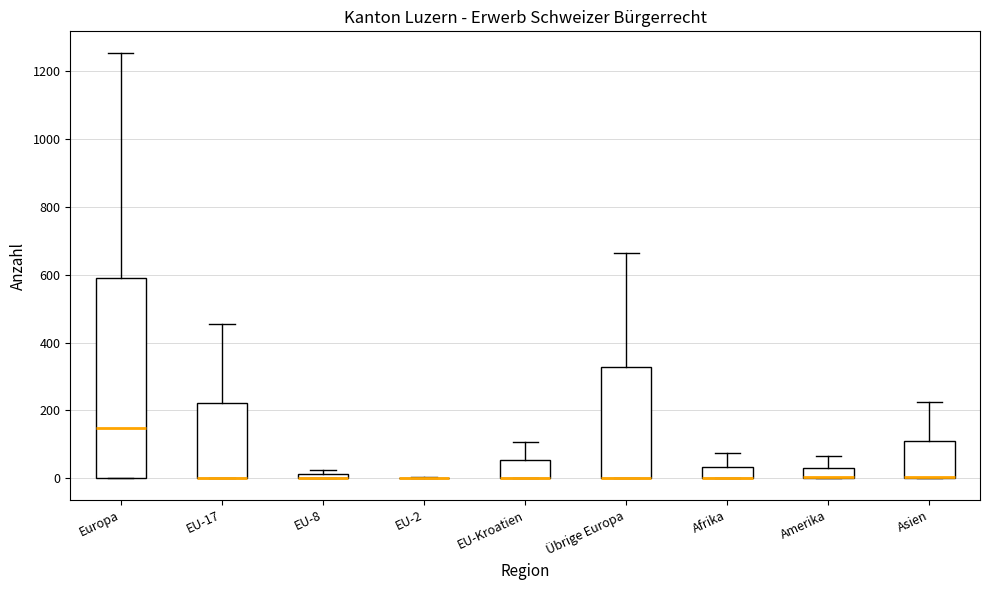

Comparing the boxes themselves (not the whiskers), which one is the tallest?

Europa